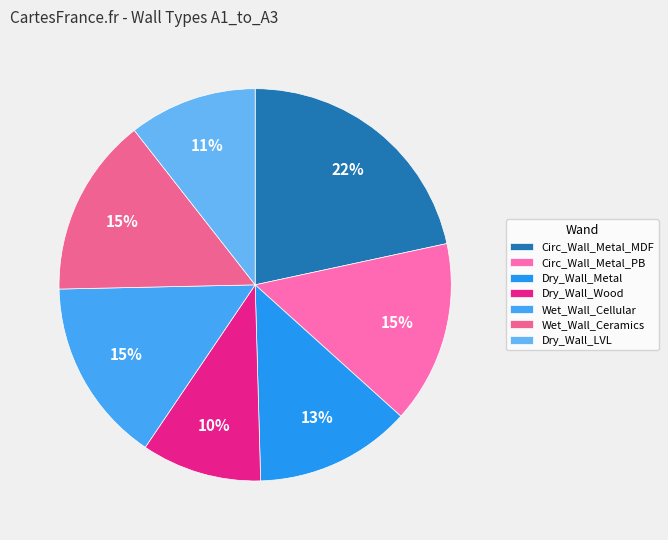

Is there any slice that represents more than half of the pie?

No